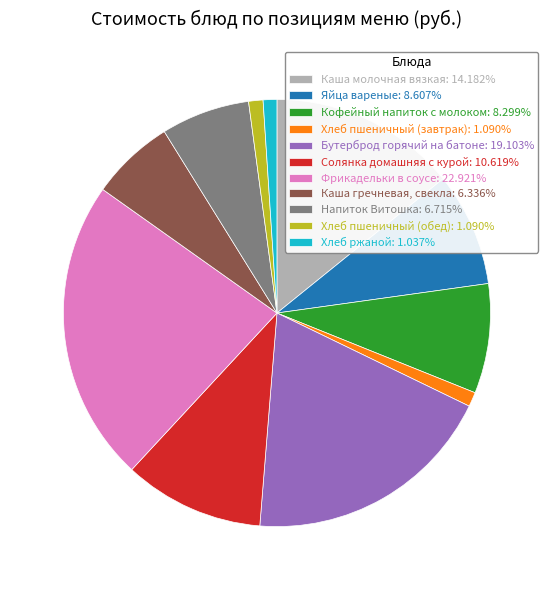

Is there a majority slice in this chart?

No